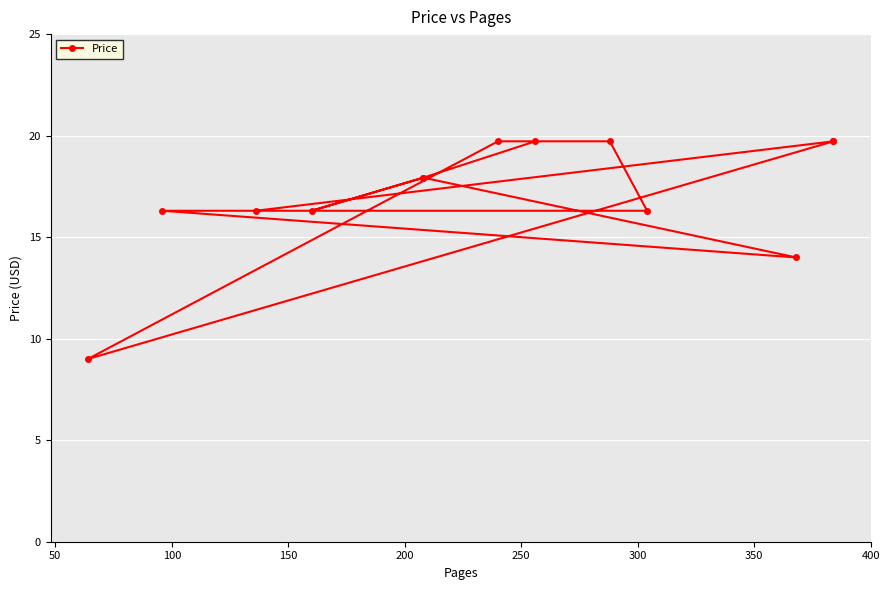

How many points are higher than both their immediate neighbors (excluding endpoints)?

1